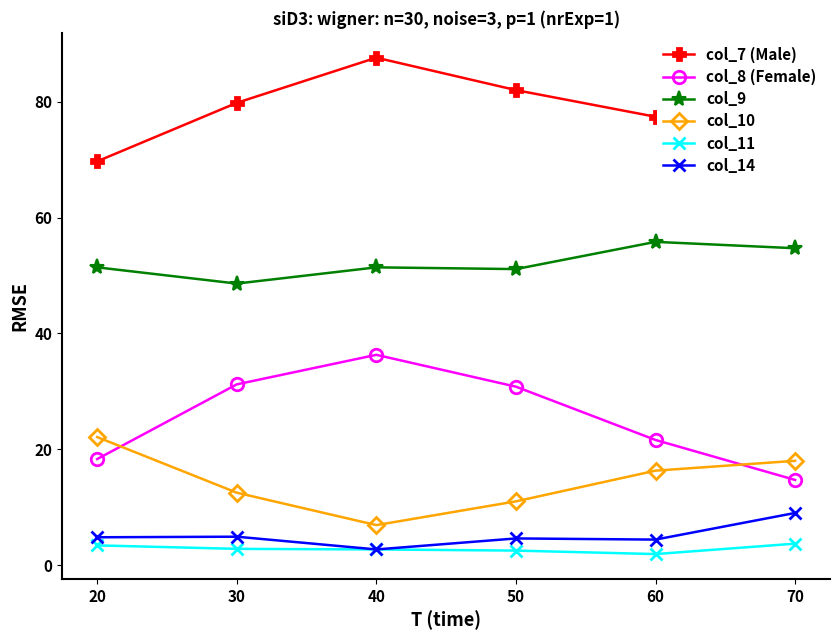

True or false: col_8 (Female) has more than 0 interior local peaks.

True